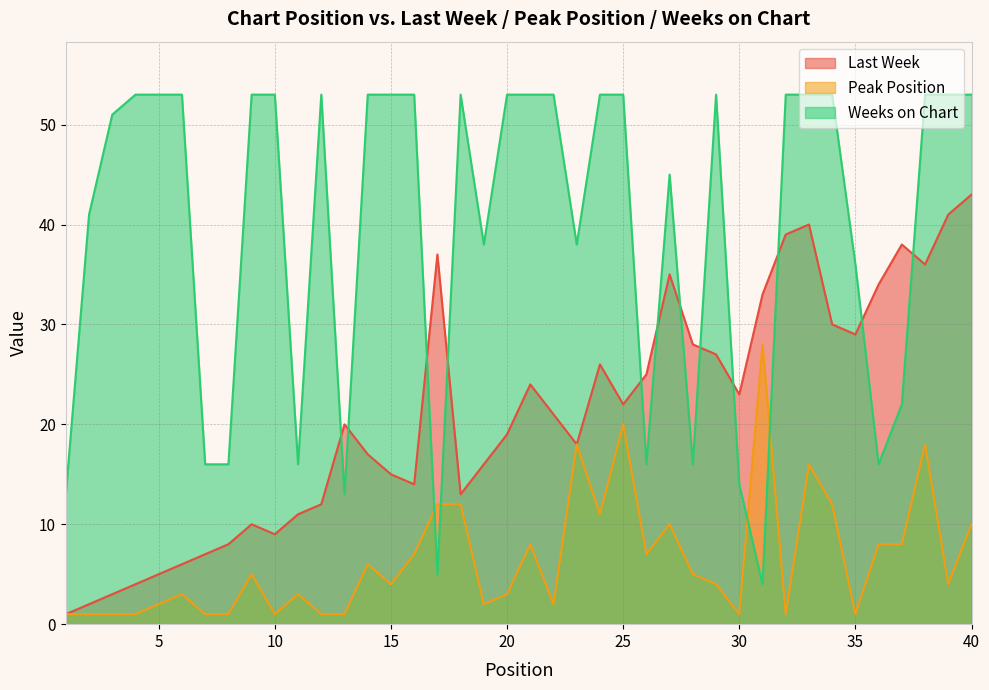

Between 14 and 35, which is larger?

35